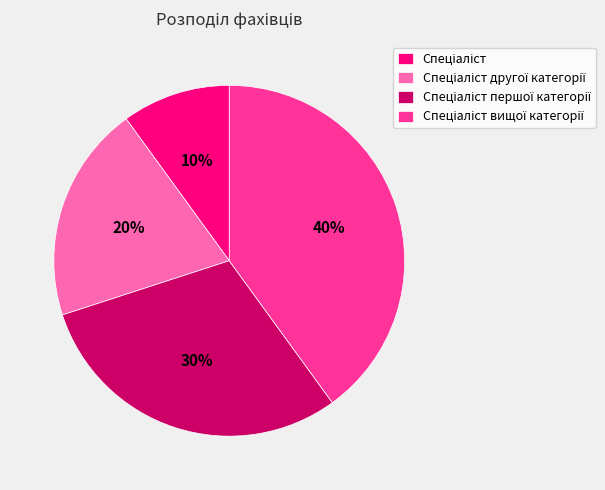

To the nearest percent, what is the difference between the largest and smallest slice percentages?

30%